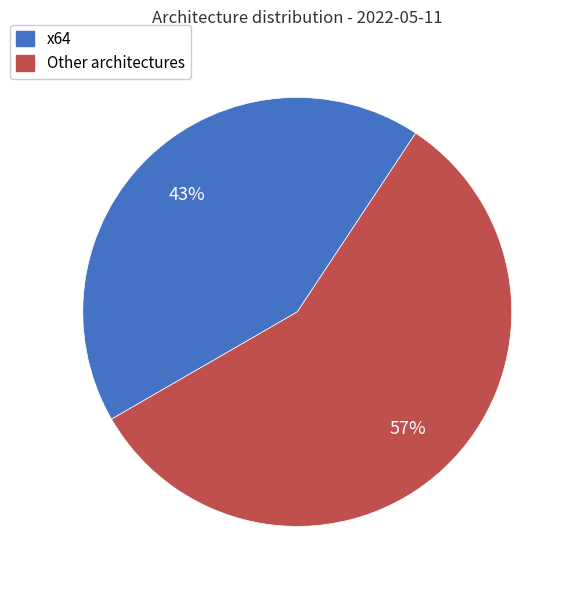

Does any single category account for the majority?

Yes